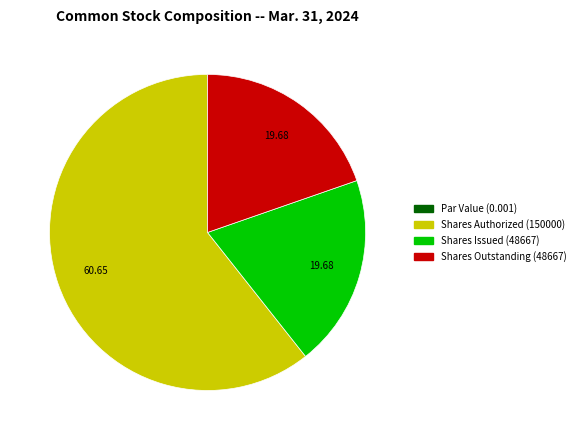

Approximately how many times larger is the value at Shares Authorized (150000) compared to Shares Issued (48667)?

3.1